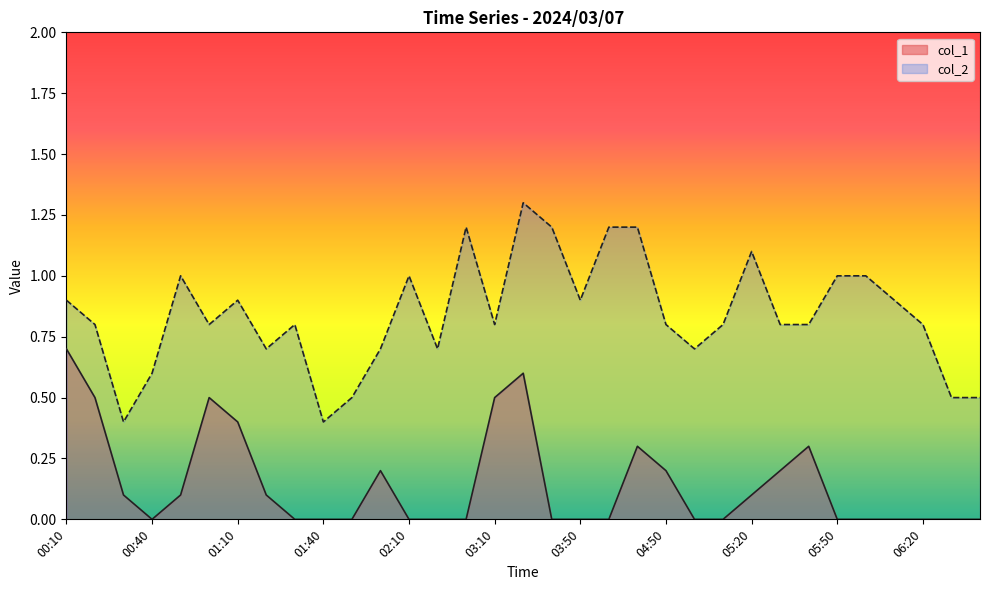

True or false: col_2 and col_1 intersect in this chart.

False